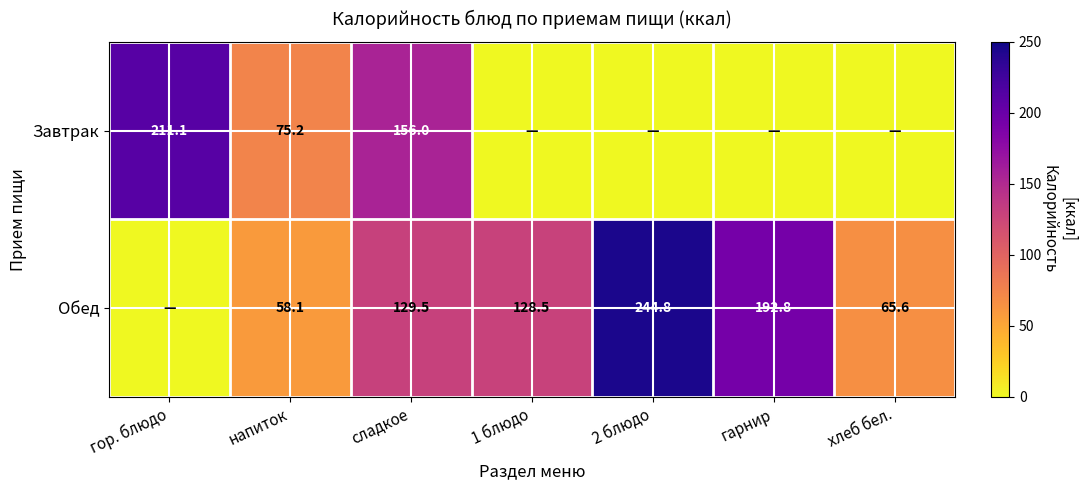

How many distinct data groups are displayed?

2